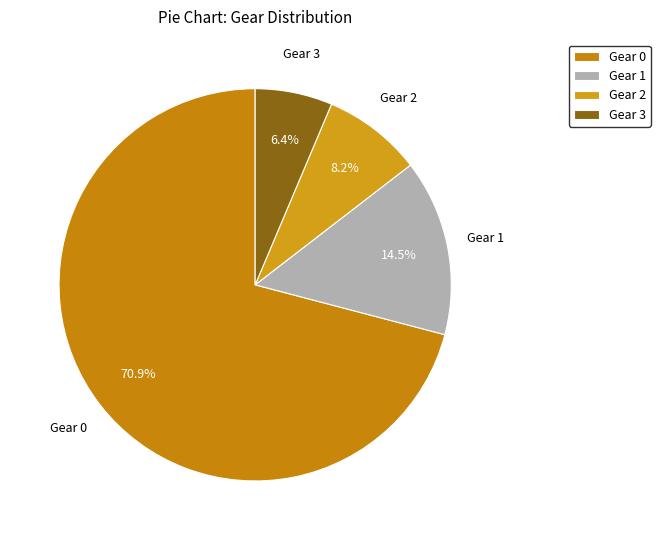

Which slice represents more than half of the pie?

Gear 0